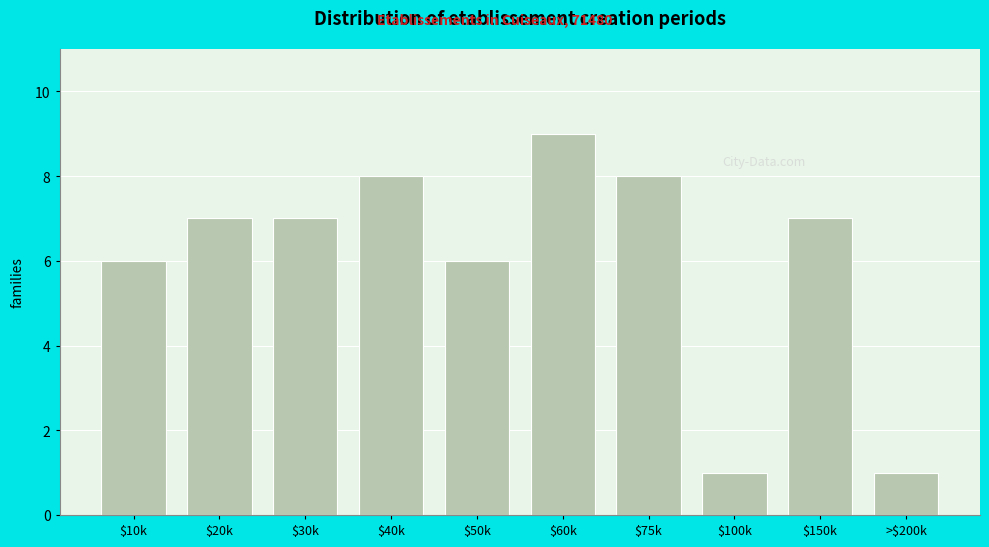

Reading left to right, what are all the values shown in this chart?

6	7	7	8	6	9	8	1	7	1